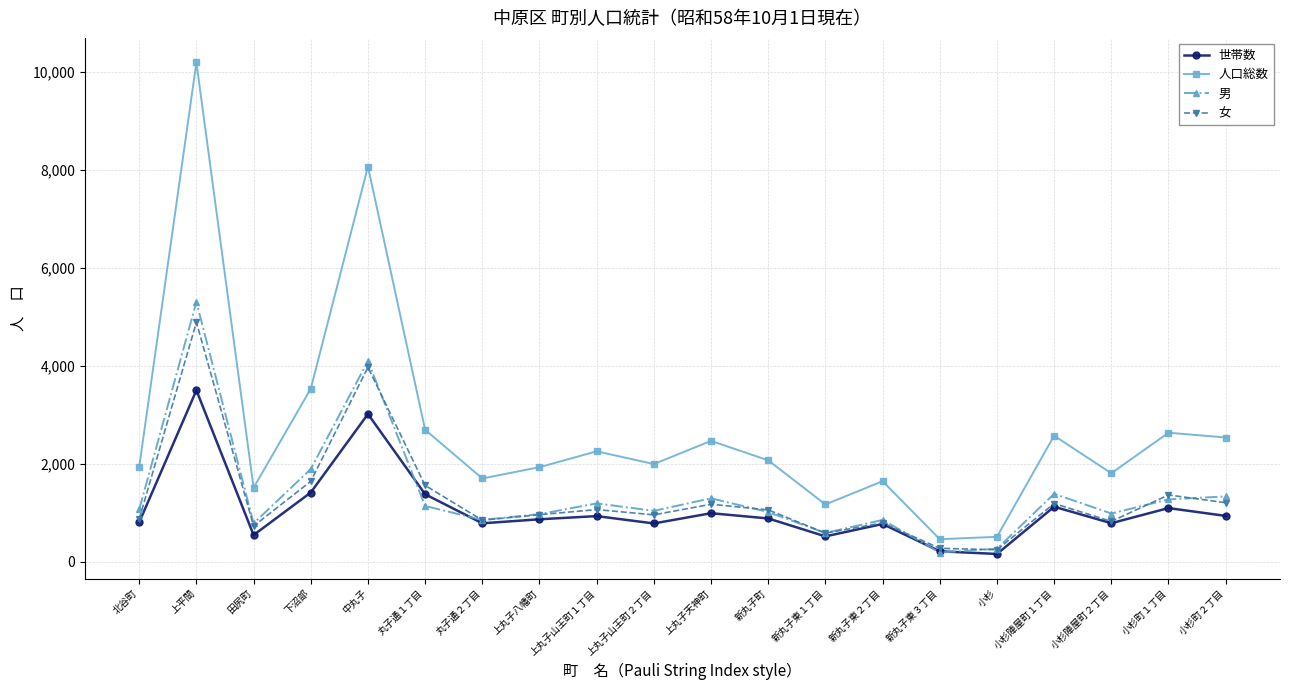

What is the average value of the 男 series?

1375